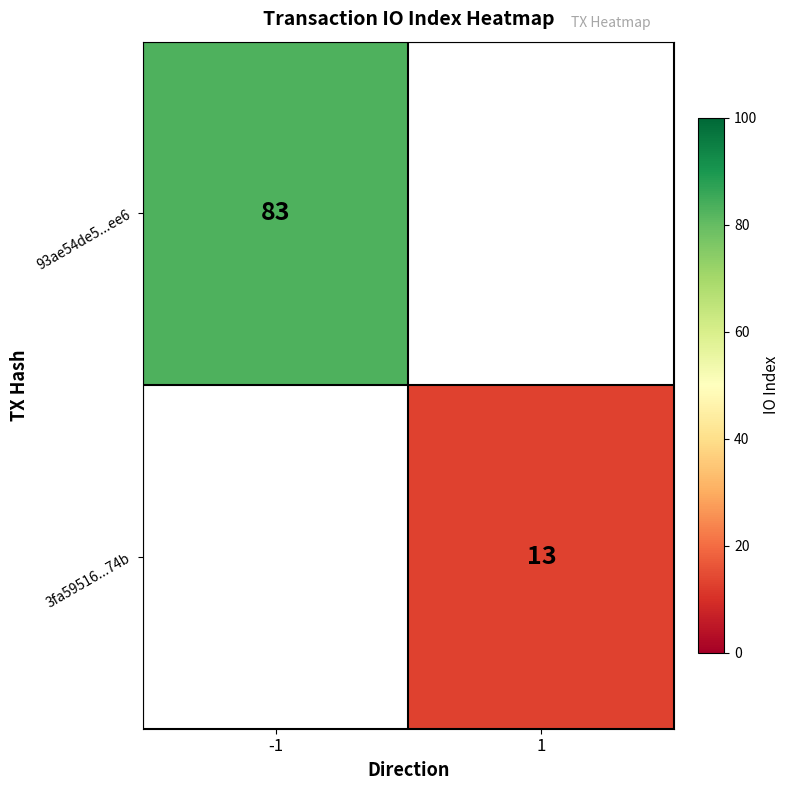

What is the greatest value displayed?

83.0